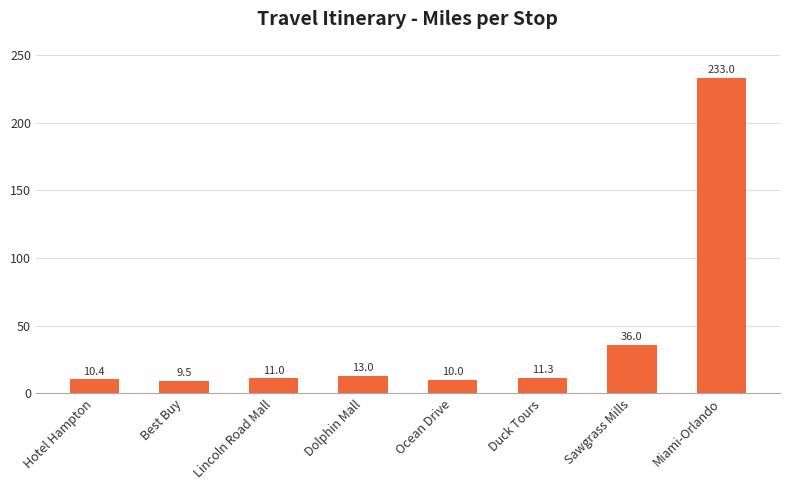

Which category has the highest value across all series?

Miami-Orlando